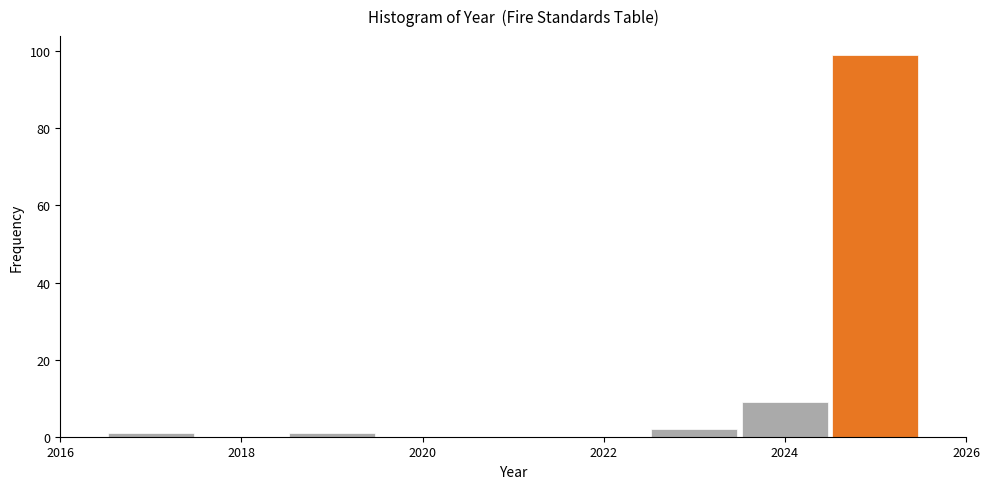

Reading left to right, list every bar in this chart as the range it spans on the x-axis followed by its height. Neither the bar edges nor the heights are printed on the chart, so give them approximately, as read against the axes.

2016.5 to 2017.5: under 2
2017.5 to 2018.5: 0
2018.5 to 2019.5: under 2
2019.5 to 2020.5: 0
2020.5 to 2021.5: 0
2021.5 to 2022.5: 0
2022.5 to 2023.5: 2
2023.5 to 2024.5: 10
2024.5 to 2025.5: 100